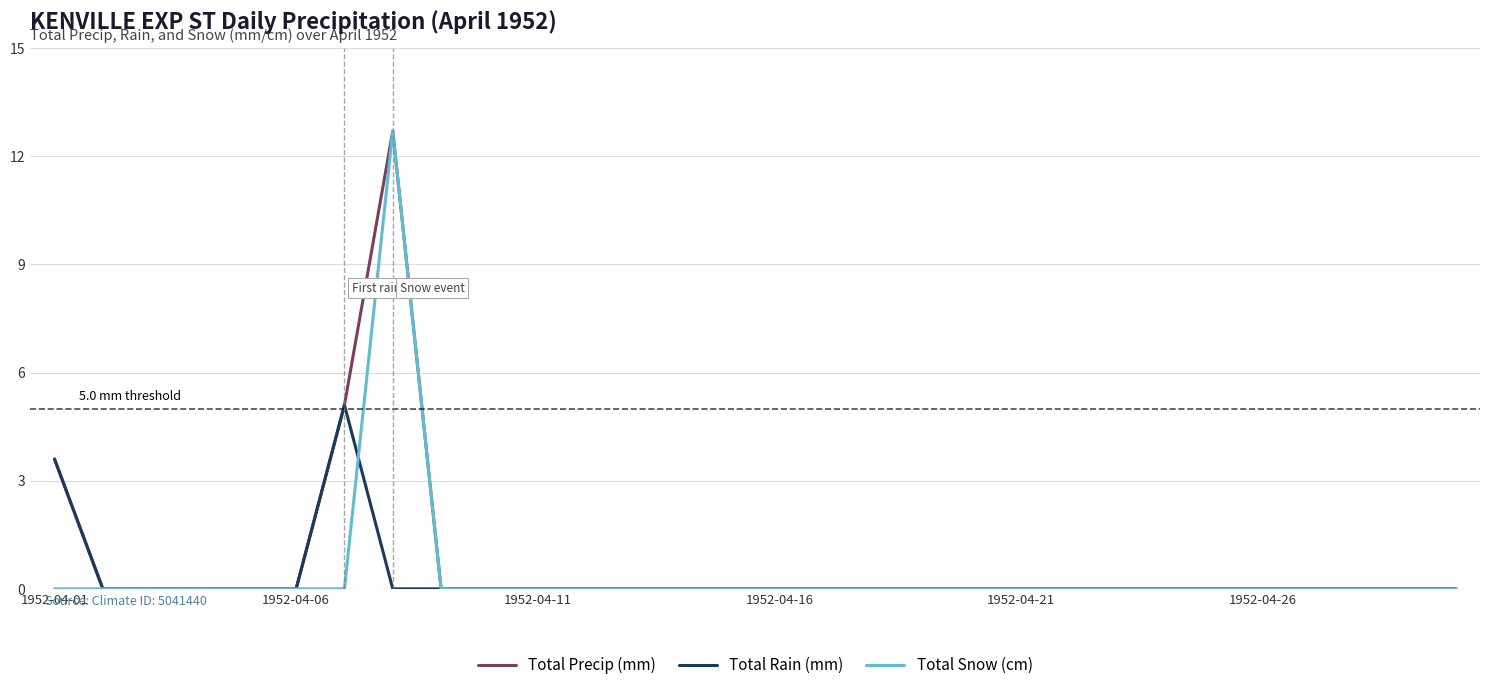

Reading left to right, transcribe all the data shown in this chart.

Total Precip (mm): 3.6	0.0	0.0	0.0	0.0	0.0	5.1	12.7	0.0	0.0	0.0	0.0	0.0	0.0	0.0	0.0	0.0	0.0	0.0	0.0	0.0	0.0	0.0	0.0	0.0	0.0	0.0	0.0	0.0	0.0
Total Rain (mm): 3.6	0.0	0.0	0.0	0.0	0.0	5.1	0.0	0.0	0.0	0.0	0.0	0.0	0.0	0.0	0.0	0.0	0.0	0.0	0.0	0.0	0.0	0.0	0.0	0.0	0.0	0.0	0.0	0.0	0.0
Total Snow (cm): 0.0	0.0	0.0	0.0	0.0	0.0	0.0	12.7	0.0	0.0	0.0	0.0	0.0	0.0	0.0	0.0	0.0	0.0	0.0	0.0	0.0	0.0	0.0	0.0	0.0	0.0	0.0	0.0	0.0	0.0